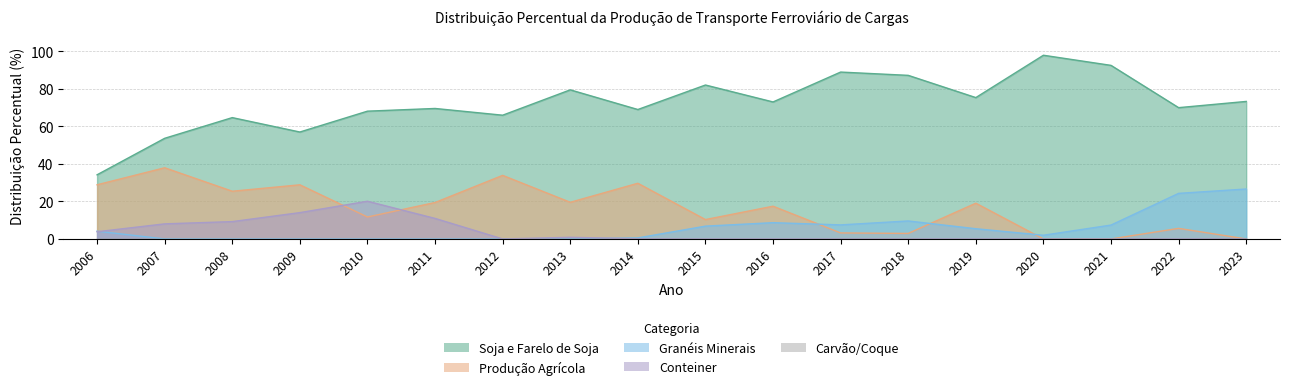

What is the maximum value shown in the chart?

98.0